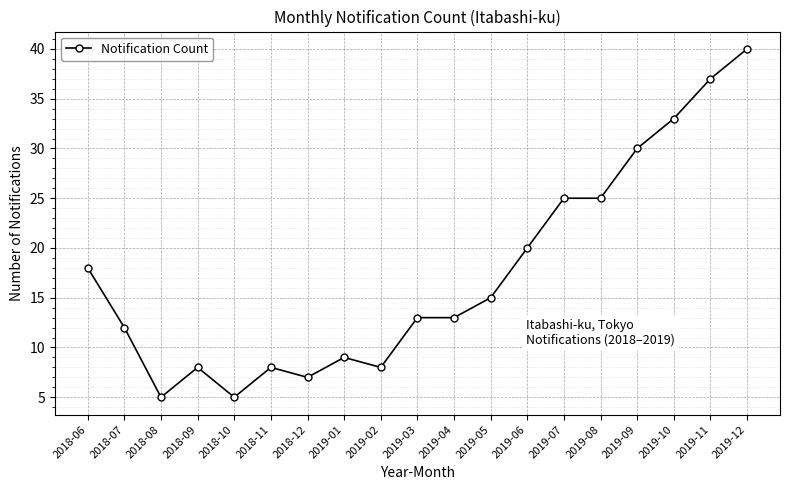

Count the number of categories in the chart.

19